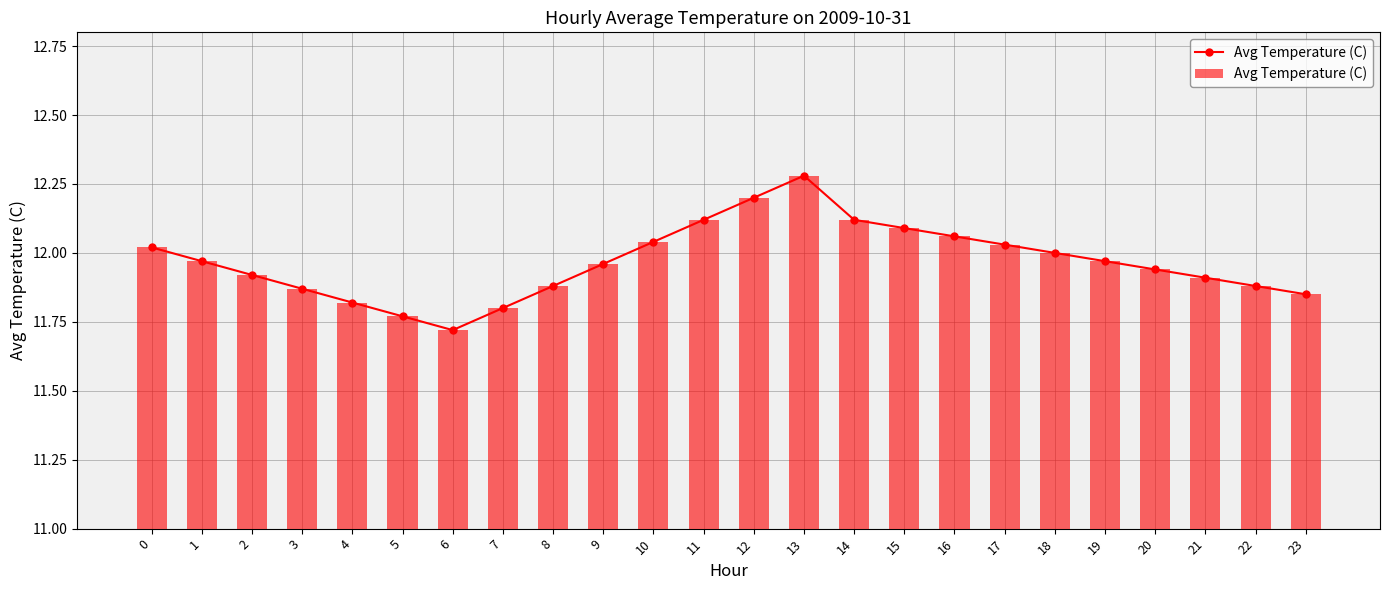

Reading left to right, transcribe all the data shown in this chart.

12.0	12.0	11.9	11.9	11.8	11.8	11.7	11.8	11.9	12.0	12.0	12.1	12.2	12.3	12.1	12.1	12.1	12.0	12.0	12.0	11.9	11.9	11.9	11.8